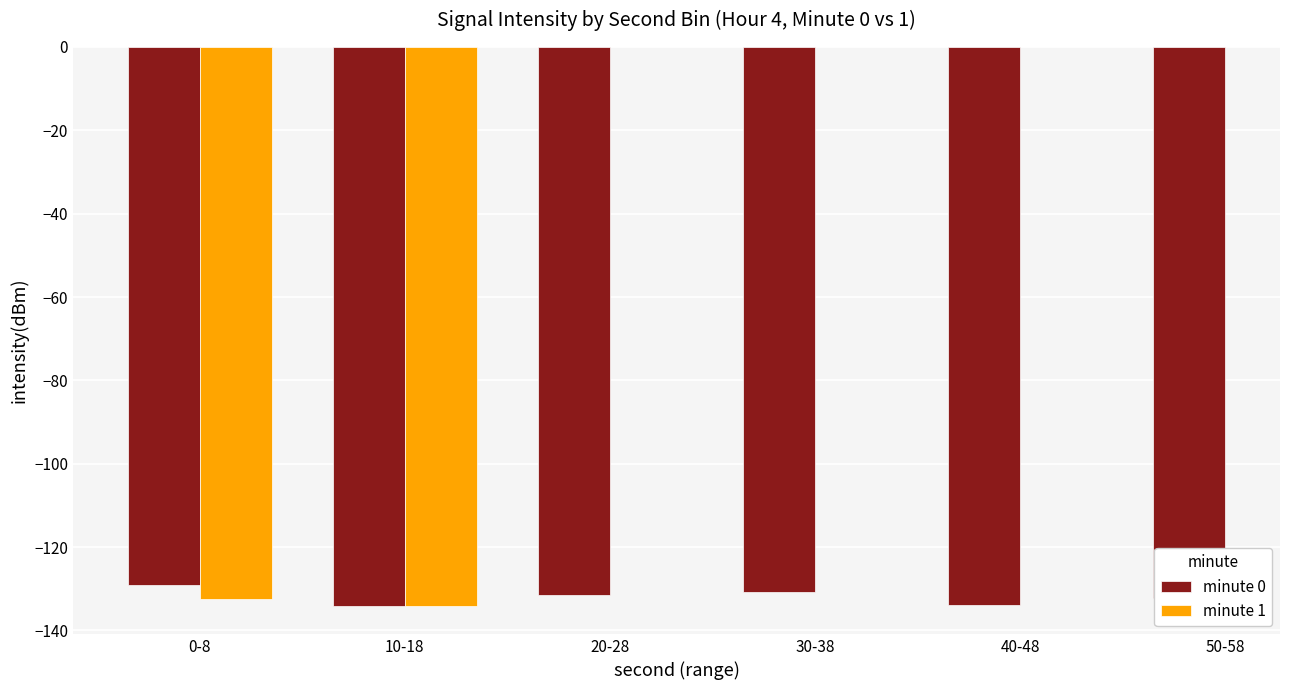

Is the value of minute 1 at 10-18 greater than the value of minute 0 at 30-38?

No